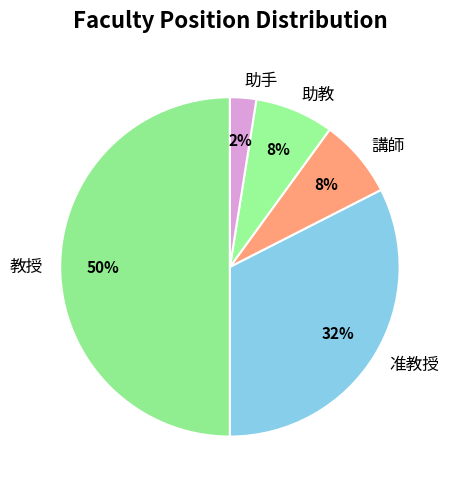

To the nearest percent, what portion does 助手 represent?

2%